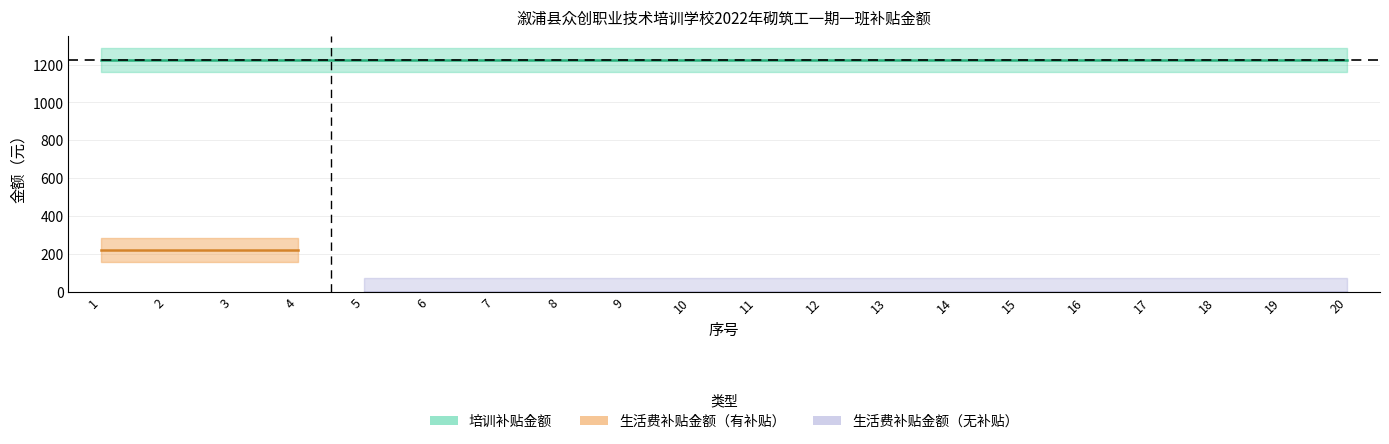

True or false: 培训补贴金额 has more than 2 points higher than both neighbors.

False